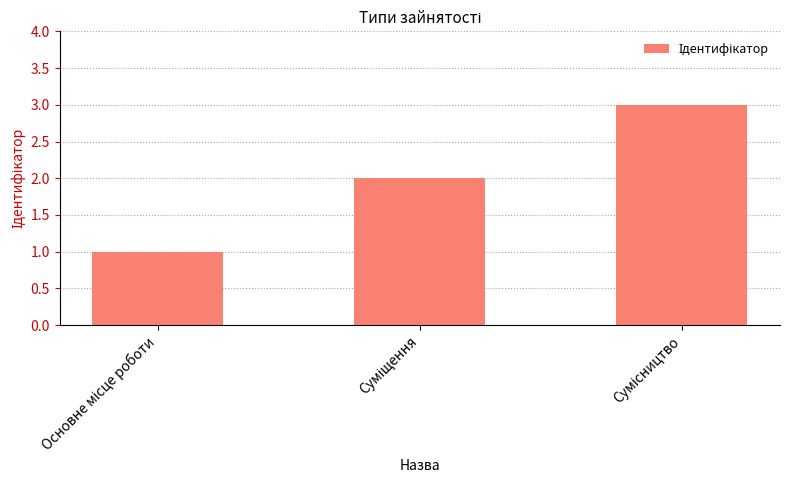

Does the chart contain any negative values?

No